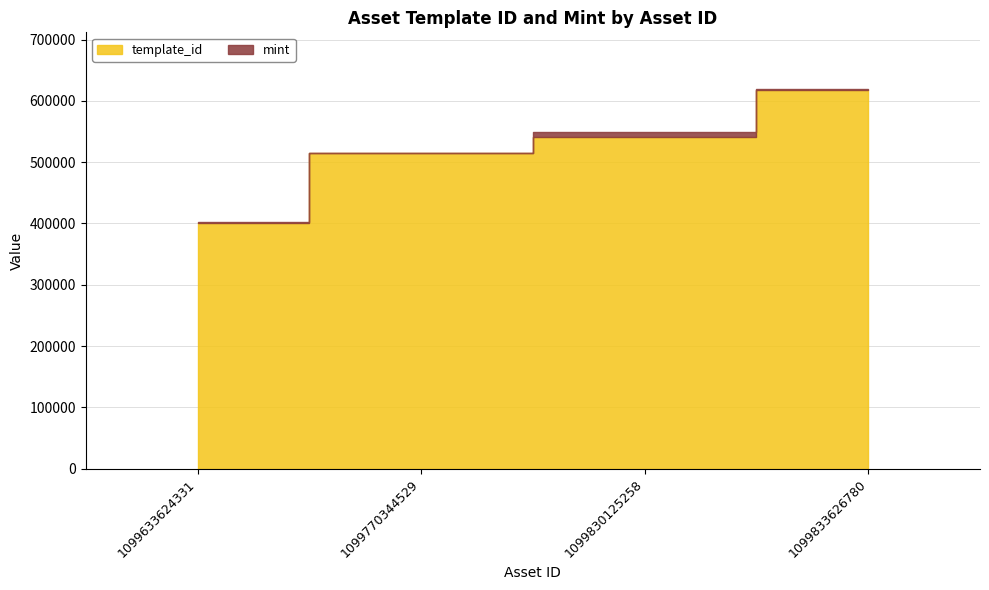

What is the difference between the maximum and minimum values in the template_id series?

216993